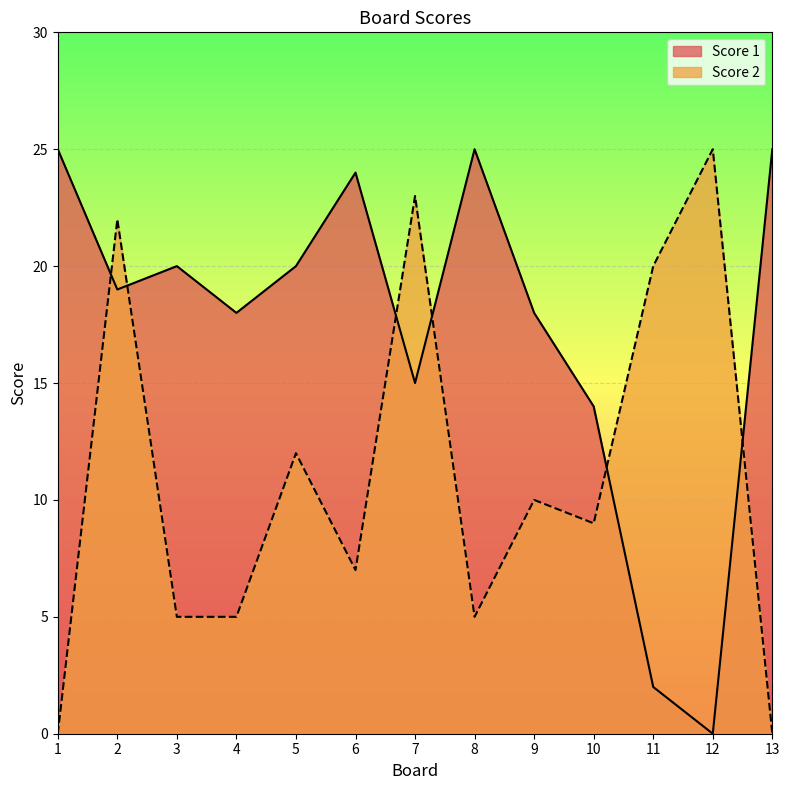

True or false: Score 2 has more than 1 interior local peaks.

True